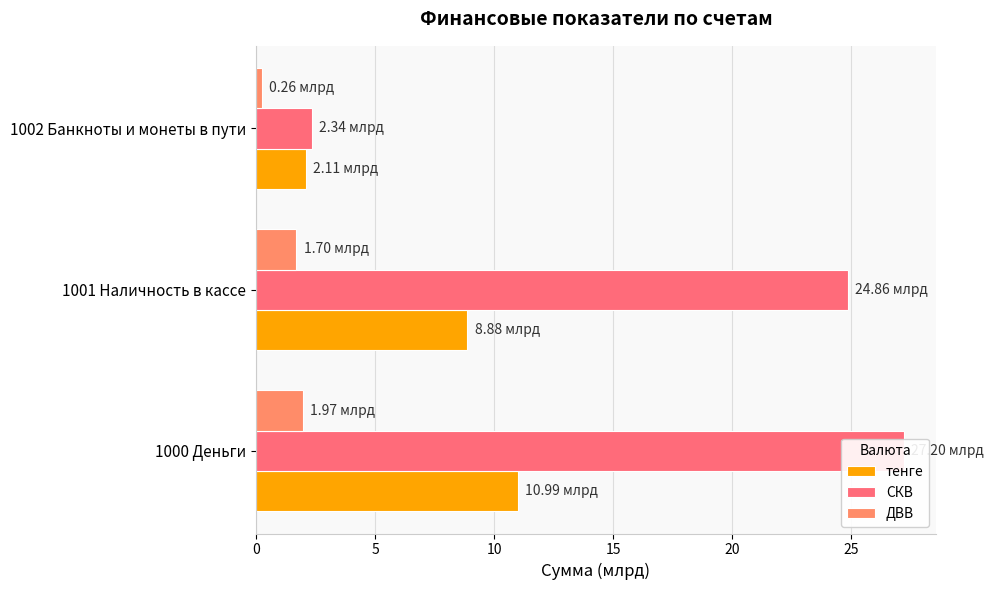

Which series has the widest spread of values?

СКВ